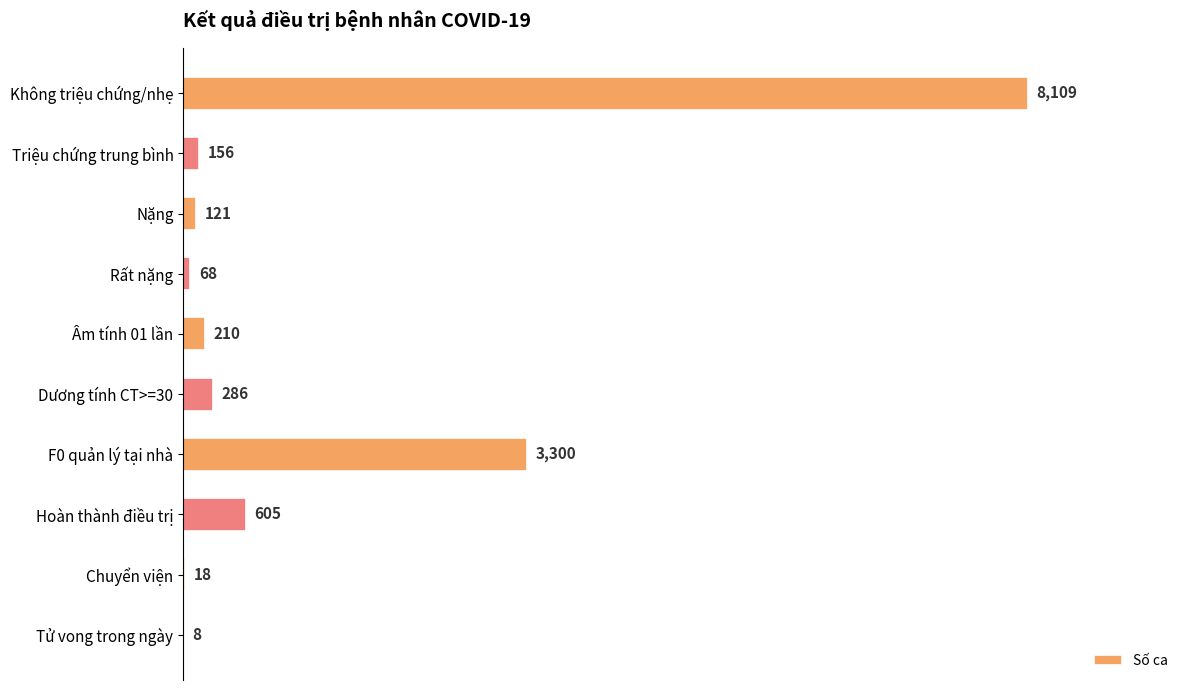

Does the chart contain stacked bars?

No